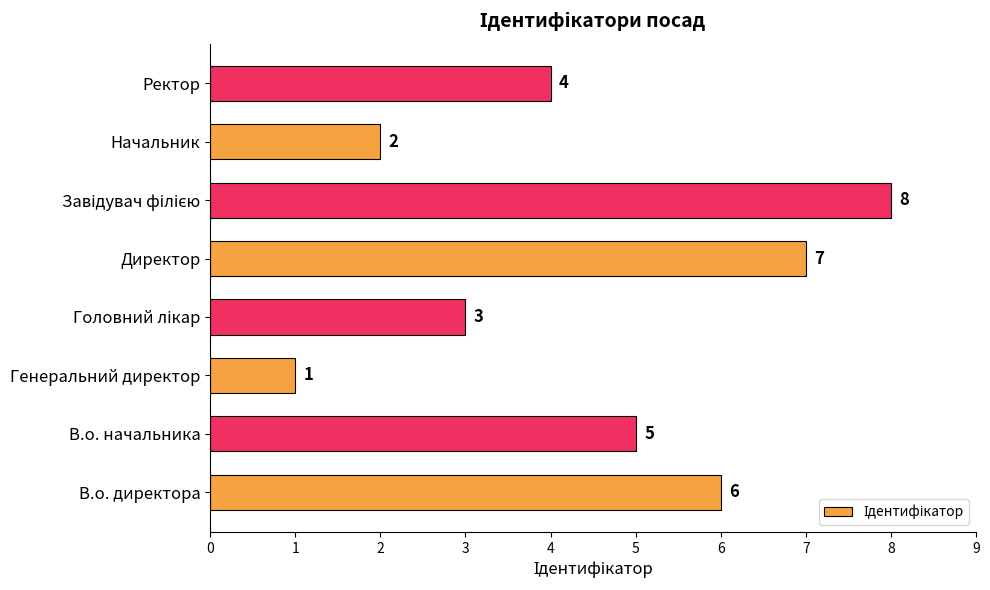

At which label is the value closest to 4?

Ректор